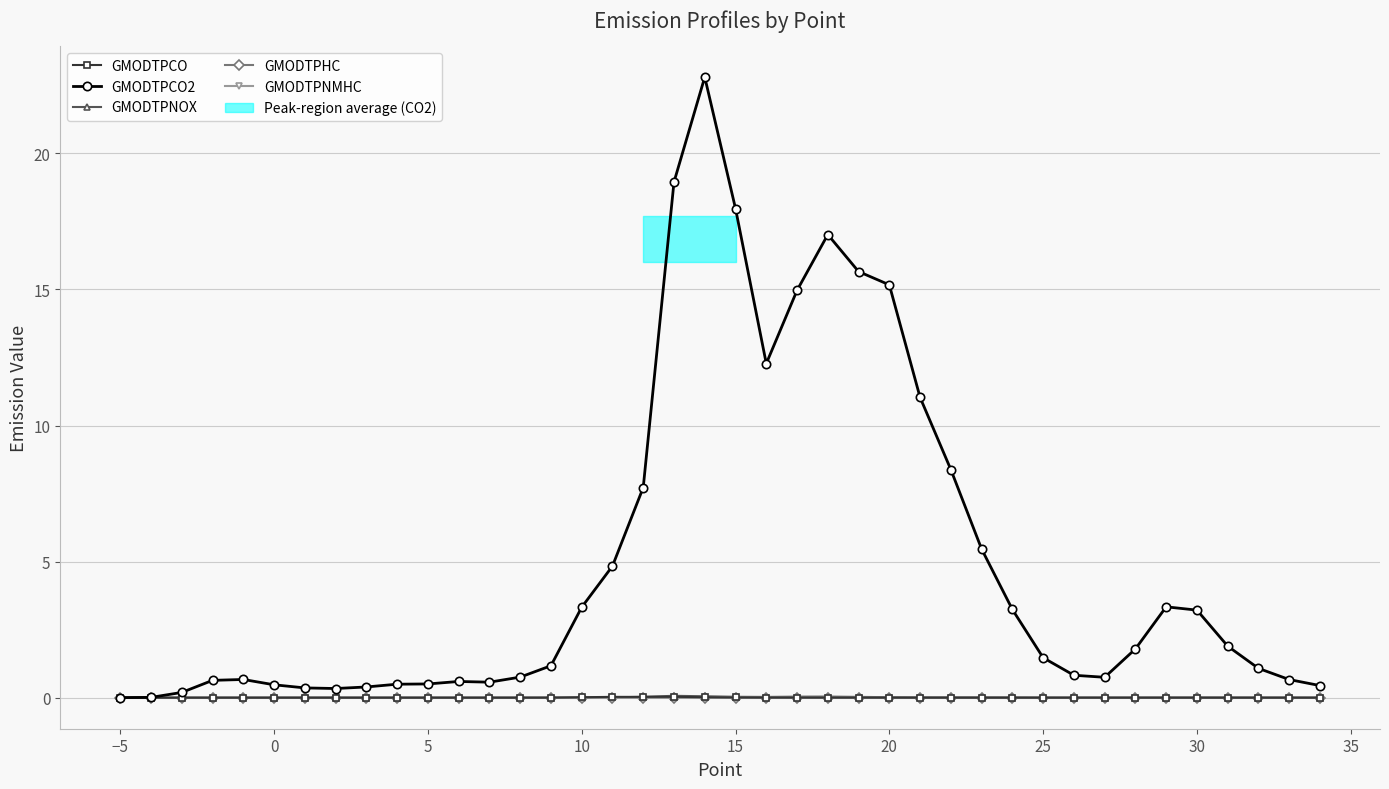

True or false: GMODTPNOX has more than 1 interior local peaks.

True